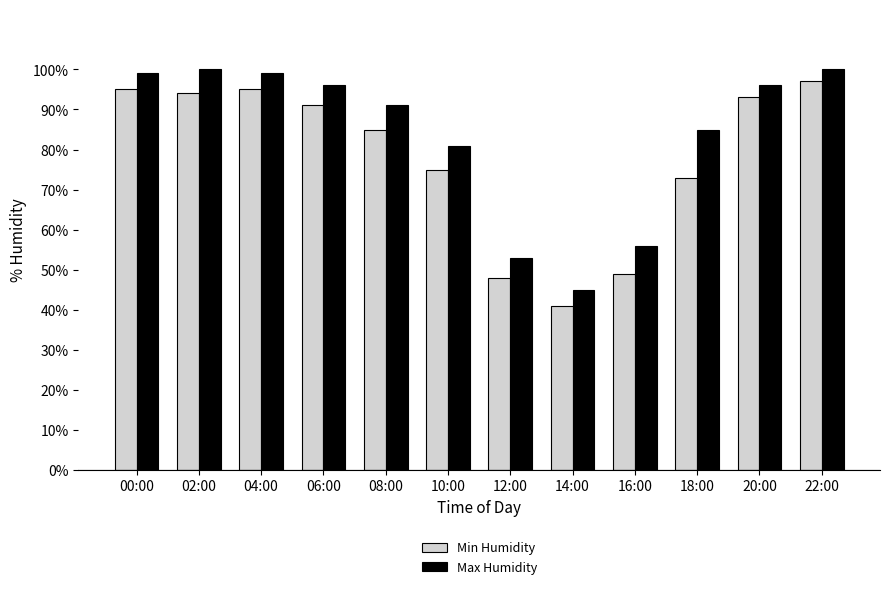

Which category has the lowest value across all series?

14:00